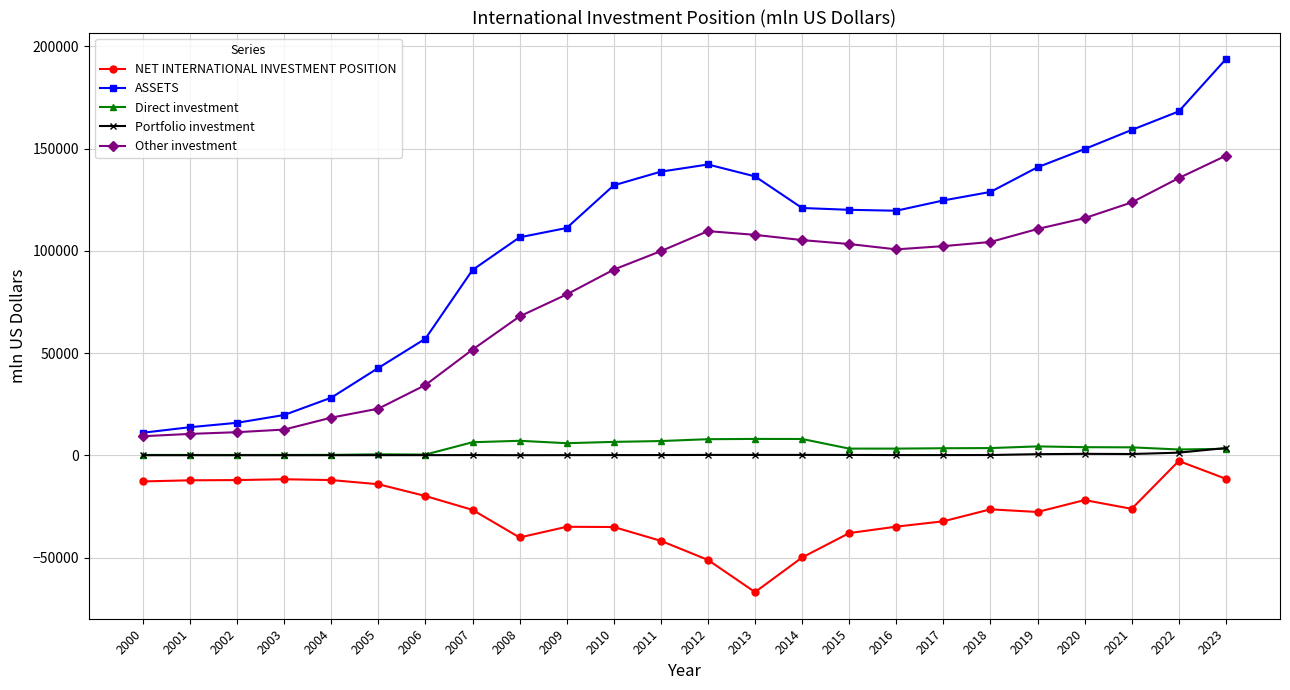

What is the difference between the maximum and minimum values in the Portfolio investment series?

3533